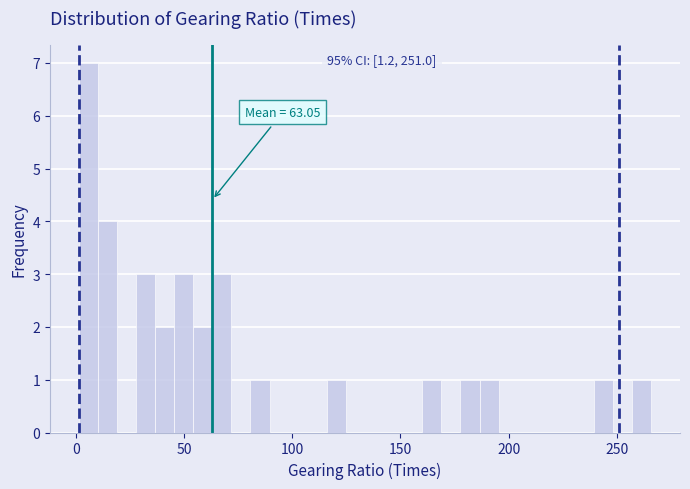

Read against the x-axis, roughly where is the centre of the tallest bar?

5